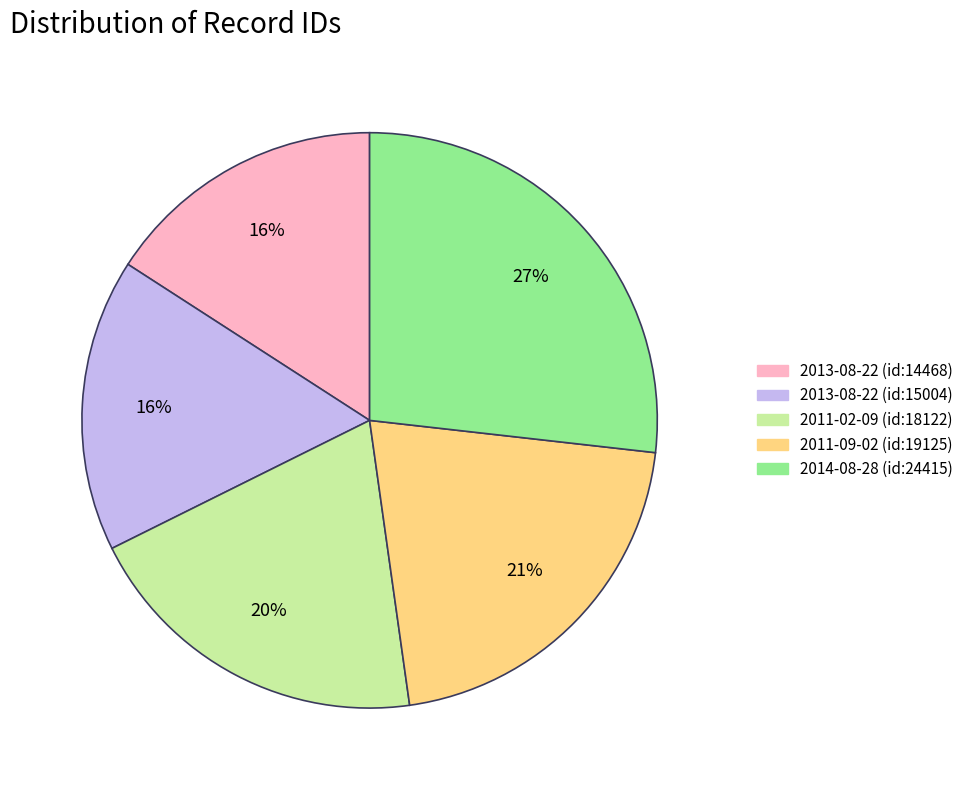

How many slices are in this pie chart?

5